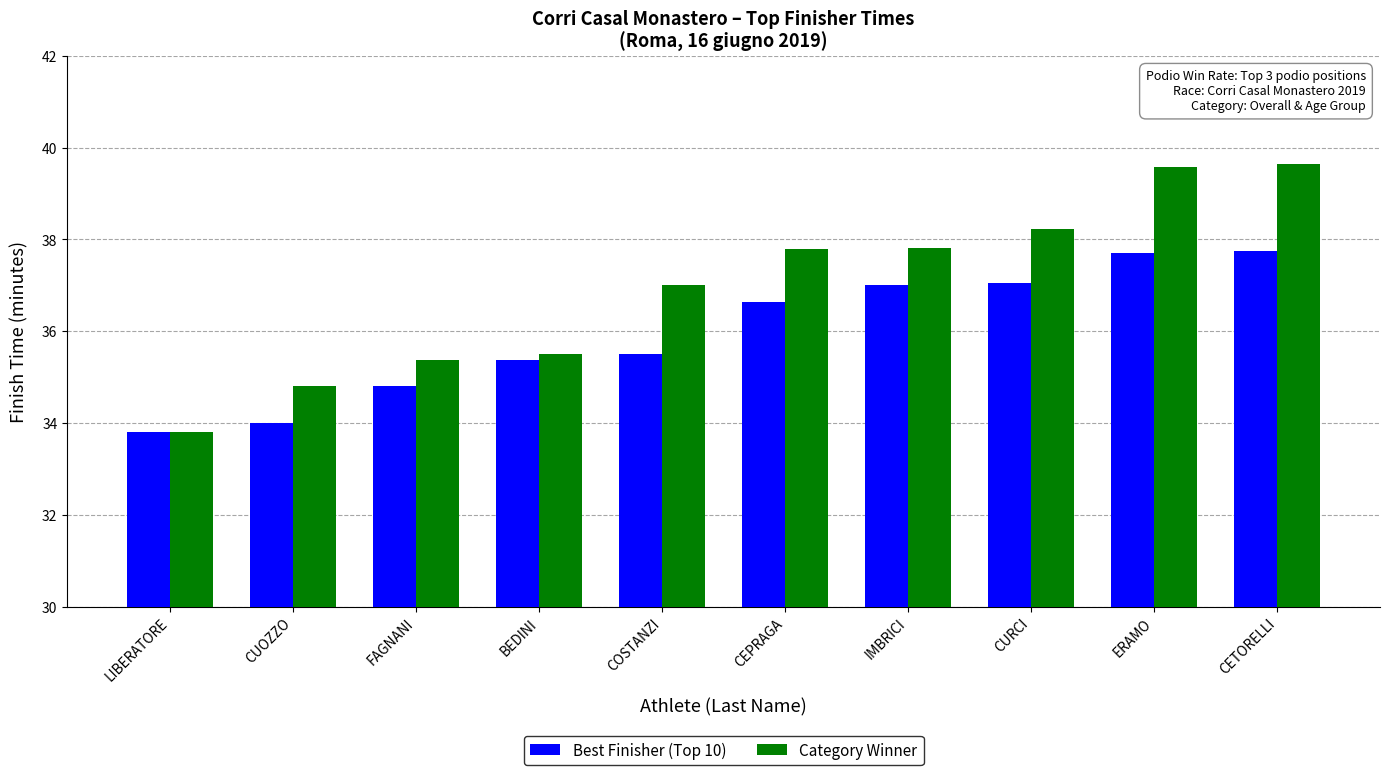

What value does the Category Winner series have at CUOZZO?

34.8